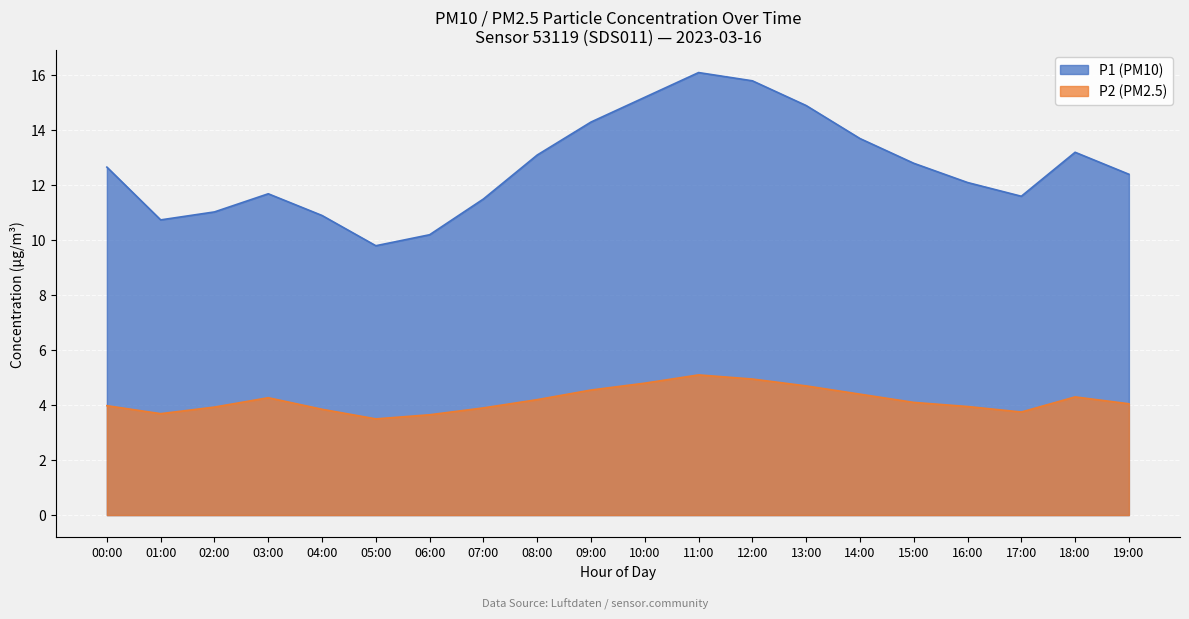

Reading left to right, extract all data points from this chart.

P1: 00:00=12.7	01:00=10.7	02:00=11.0	03:00=11.7	04:00=10.9	05:00=9.8	06:00=10.2	07:00=11.5	08:00=13.1	09:00=14.3	10:00=15.2	11:00=16.1	12:00=15.8	13:00=14.9	14:00=13.7	15:00=12.8	16:00=12.1	17:00=11.6	18:00=13.2	19:00=12.4
P2: 00:00=4.0	01:00=3.7	02:00=3.9	03:00=4.3	04:00=3.9	05:00=3.5	06:00=3.6	07:00=3.9	08:00=4.2	09:00=4.5	10:00=4.8	11:00=5.1	12:00=5.0	13:00=4.7	14:00=4.4	15:00=4.1	16:00=4.0	17:00=3.8	18:00=4.3	19:00=4.0